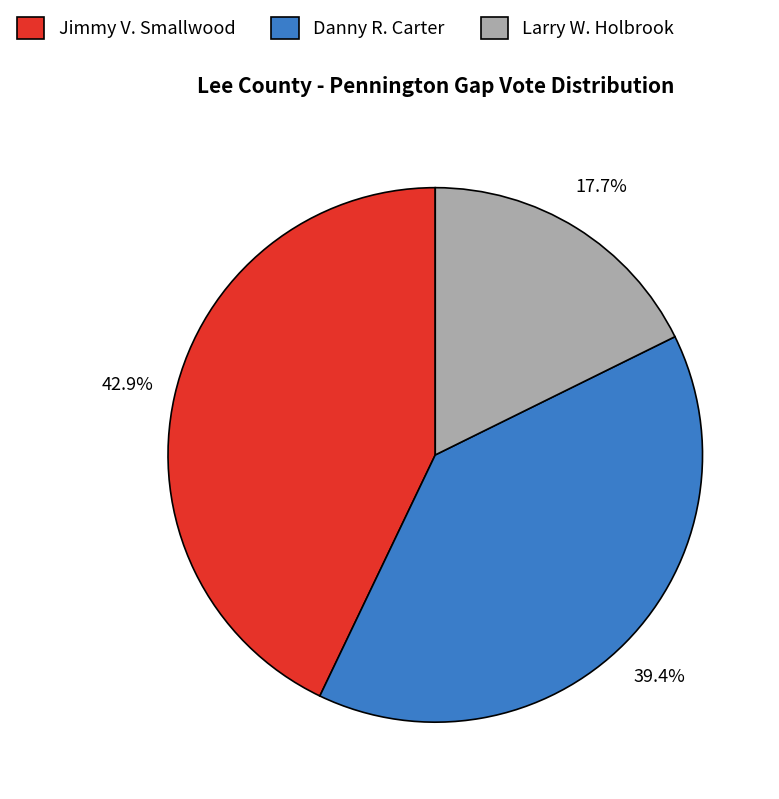

Count the number of slices in the pie.

3